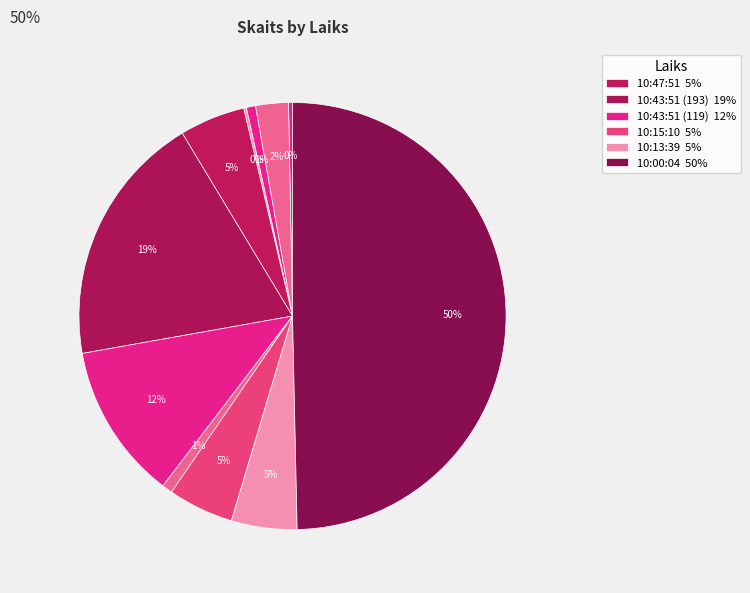

Which slice is the largest?

10:00:04